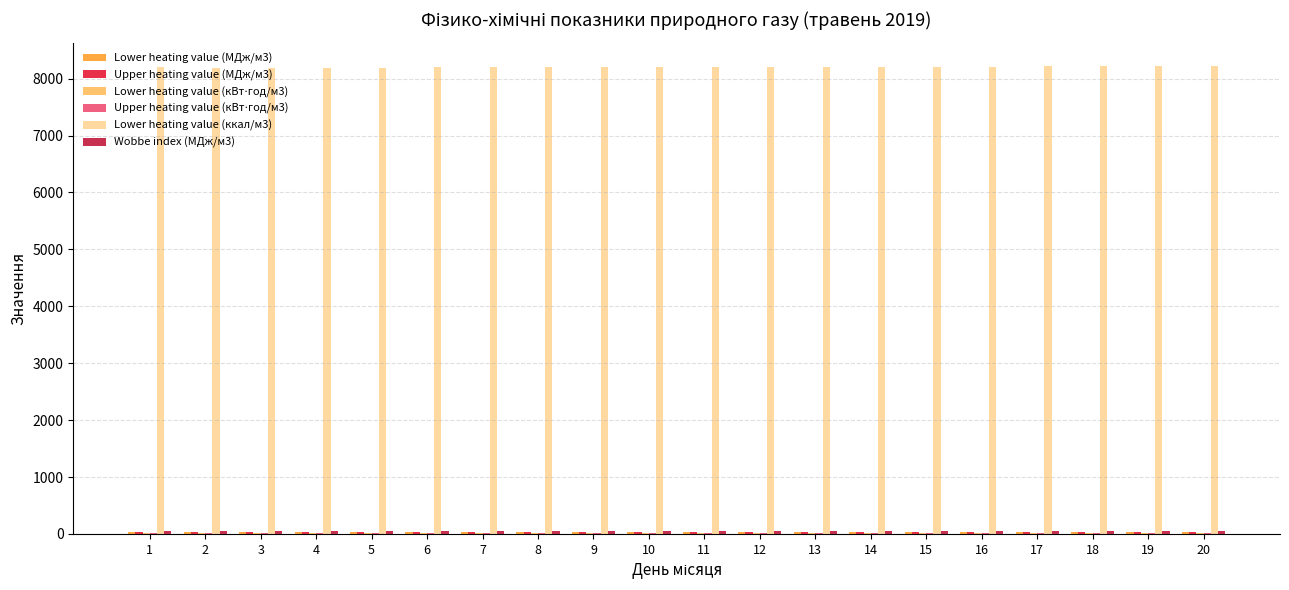

Reading left to right, list all the values displayed in this chart.

Lower heating value (МДж/м3): 1=34.4	2=34.3	3=34.3	4=34.3	5=34.3	6=34.4	7=34.4	8=34.4	9=34.4	10=34.4	11=34.4	12=34.4	13=34.3	14=34.4	15=34.4	16=34.4	17=34.4	18=34.4	19=34.4	20=34.4
Upper heating value (МДж/м3): 1=38.1	2=38.0	3=38.0	4=38.0	5=38.0	6=38.1	7=38.1	8=38.1	9=38.1	10=38.1	11=38.1	12=38.1	13=38.1	14=38.1	15=38.1	16=38.1	17=38.1	18=38.1	19=38.1	20=38.2
Lower heating value (кВт⋅год/м3): 1=9.5	2=9.5	3=9.5	4=9.5	5=9.5	6=9.5	7=9.5	8=9.6	9=9.6	10=9.5	11=9.5	12=9.5	13=9.5	14=9.5	15=9.6	16=9.5	17=9.6	18=9.6	19=9.6	20=9.6
Upper heating value (кВт⋅год/м3): 1=10.6	2=10.6	3=10.6	4=10.6	5=10.6	6=10.6	7=10.6	8=10.6	9=10.6	10=10.6	11=10.6	12=10.6	13=10.6	14=10.6	15=10.6	16=10.6	17=10.6	18=10.6	19=10.6	20=10.6
Lower heating value (ккал/м3): 1=8204.4	2=8190.0	3=8190.0	4=8190.0	5=8190.0	6=8204.4	7=8209.1	8=8211.5	9=8211.5	10=8204.4	11=8209.1	12=8209.1	13=8202.0	14=8206.7	15=8213.9	16=8209.1	17=8216.3	18=8216.3	19=8216.3	20=8223.5
Wobbe index (МДж/м3): 1=49.9	2=49.9	3=49.9	4=49.9	5=49.9	6=49.9	7=49.9	8=49.9	9=49.9	10=49.9	11=49.9	12=49.9	13=49.9	14=49.9	15=49.4	16=49.9	17=49.9	18=49.9	19=49.9	20=50.0